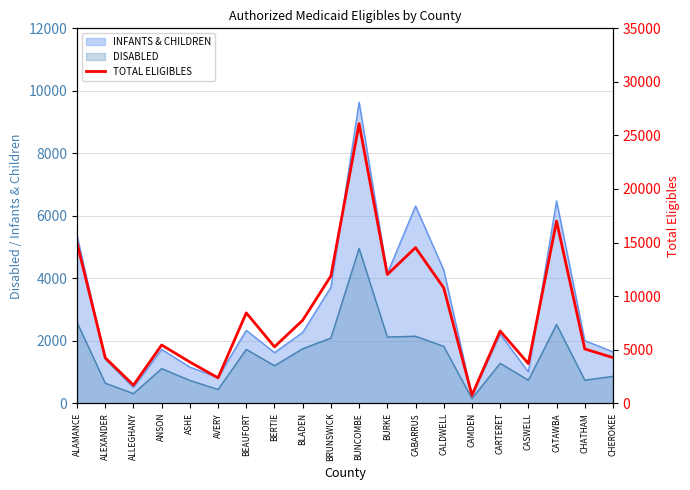

What is the difference between the maximum and minimum values?

25348